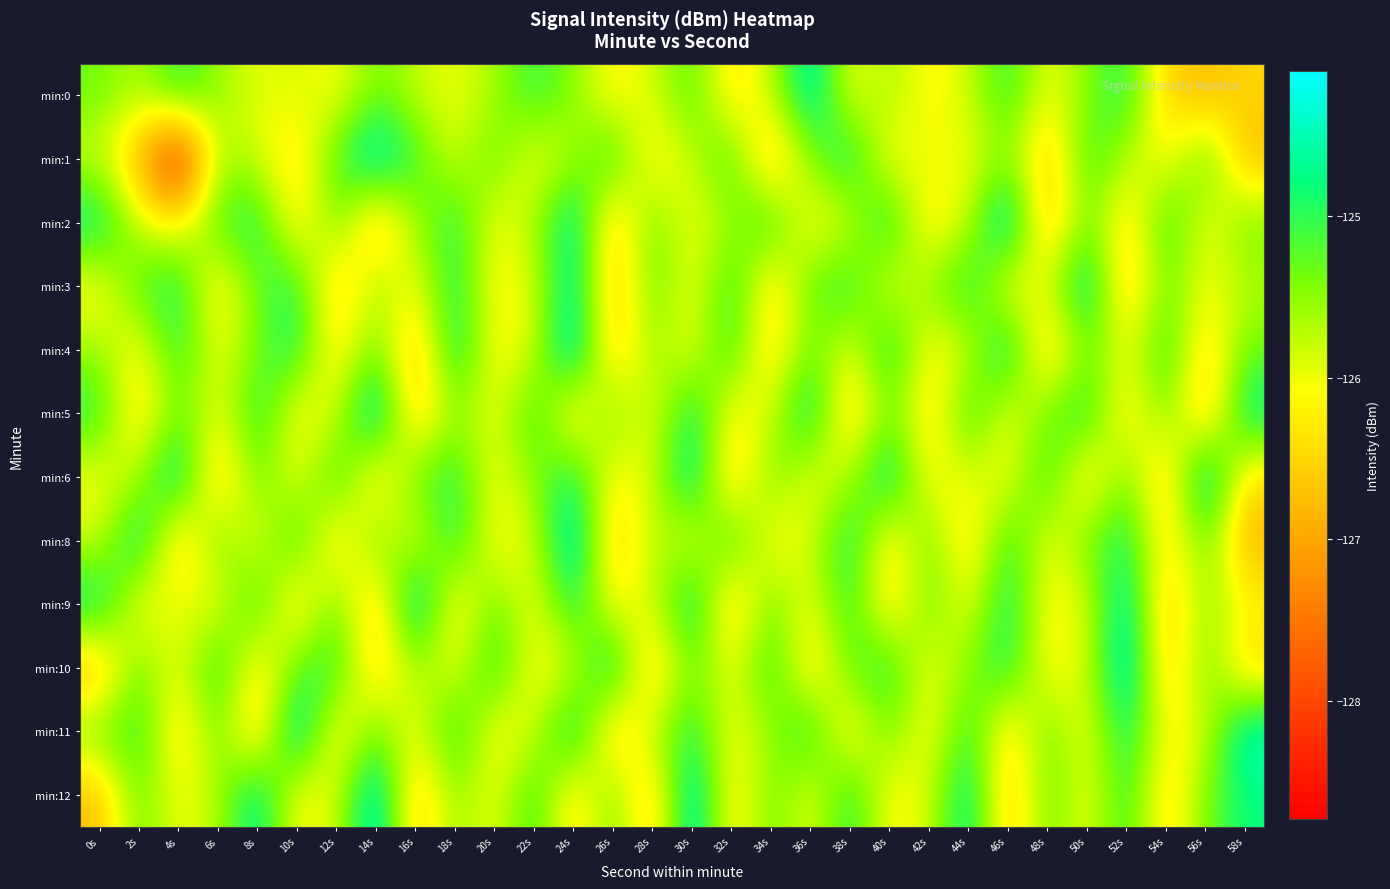

What is the difference between the highest and lowest values at 30s?

2.0